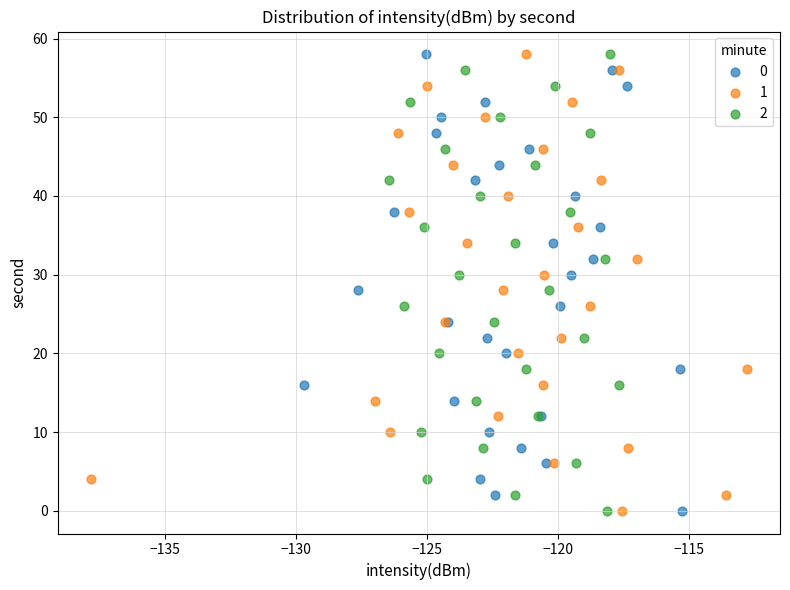

What are all the series names shown in the legend?

0, 1, 2